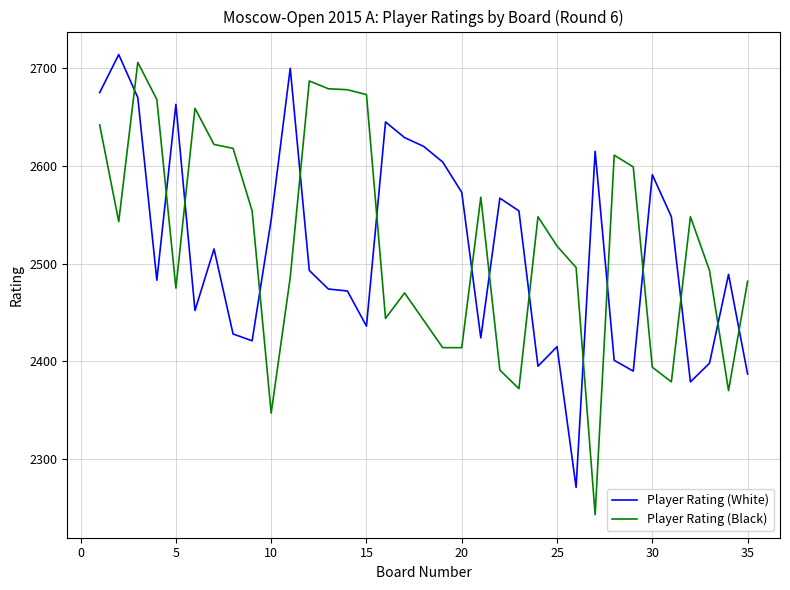

What is the maximum value for Player Rating (White)?

2714